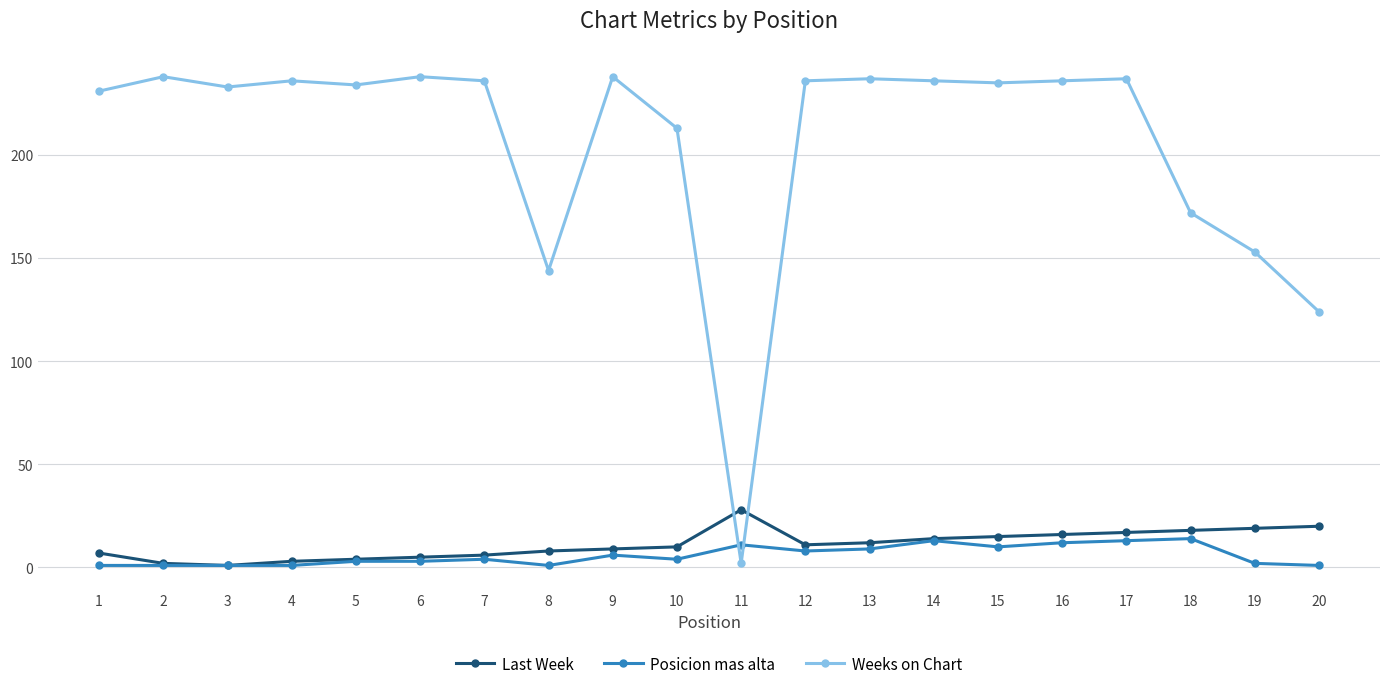

What is the value of the Weeks on Chart point at the 9th from the left?

238